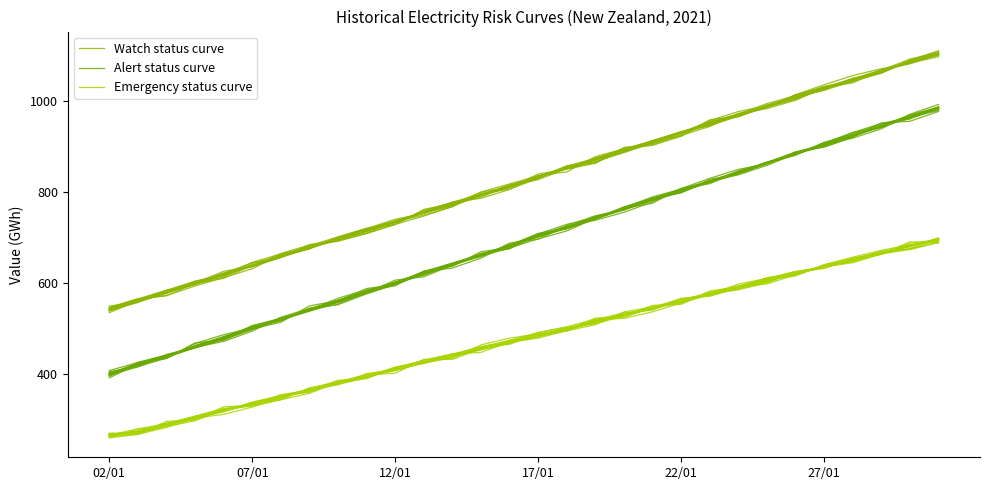

True or false: Emergency status curve has more than 2 points higher than both neighbors.

False